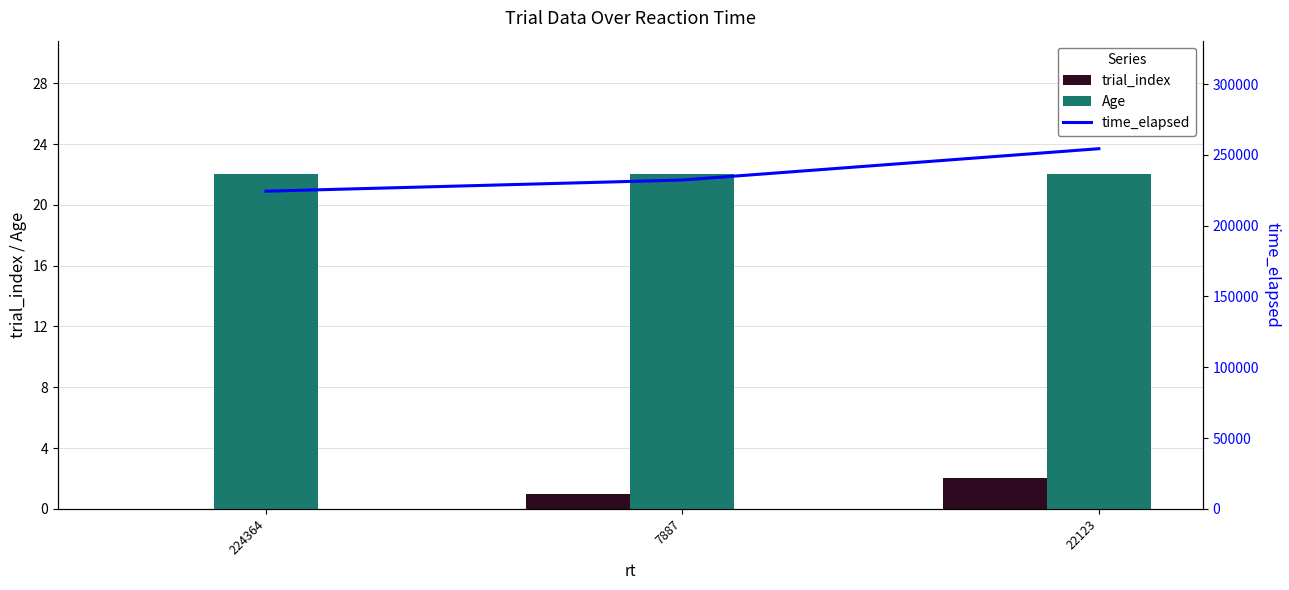

Which series changed the most between 224364 and 22123?

time_elapsed